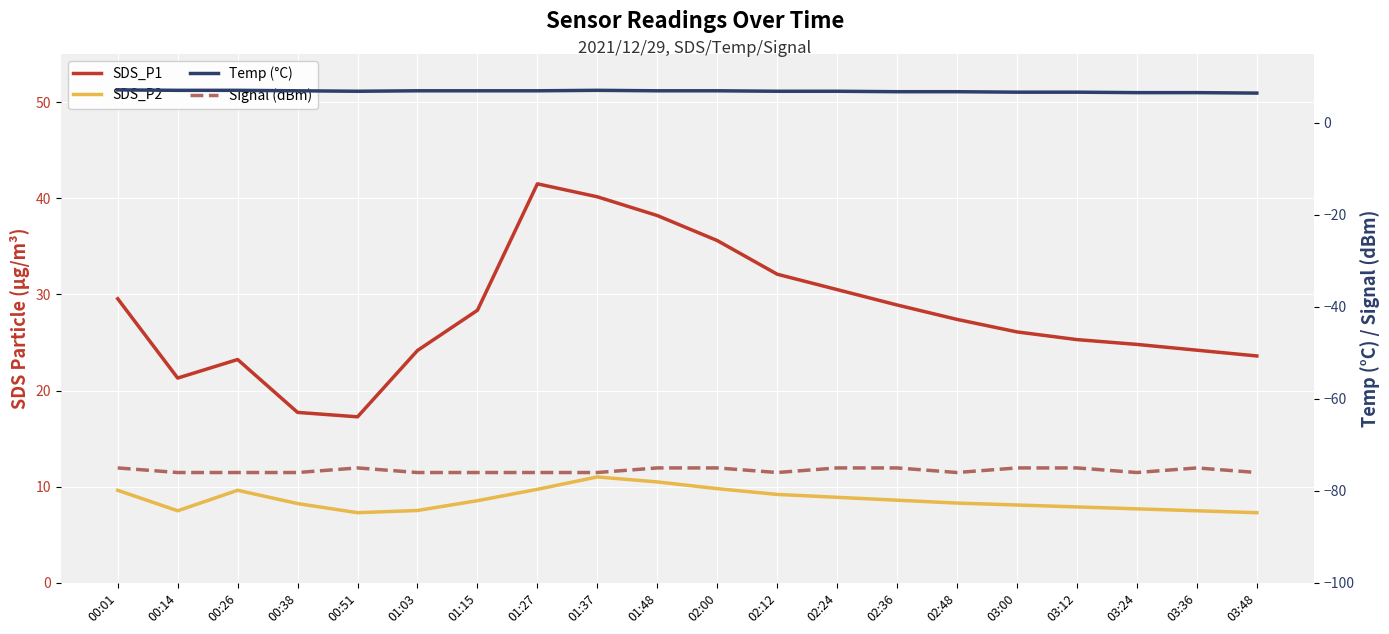

Rank the categories by SDS_P2 value from highest to lowest.

01:37, 01:48, 02:00, 01:27, 00:01, 00:26, 02:12, 02:24, 02:36, 01:15, 02:48, 00:38, 03:00, 03:12, 03:24, 01:03, 00:14, 03:36, 00:51, 03:48